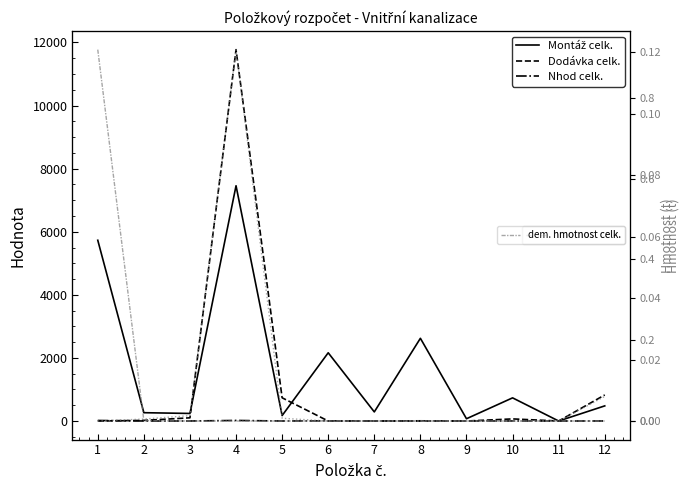

Count the number of categories in the chart.

12